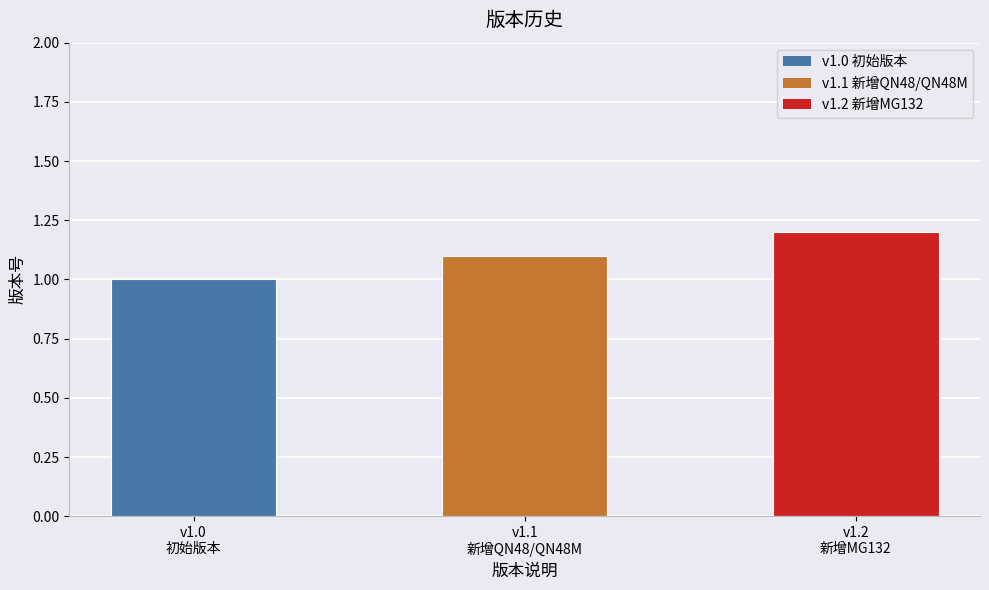

Between v1.2
新增MG132 and v1.0
初始版本, which is larger?

v1.2
新增MG132